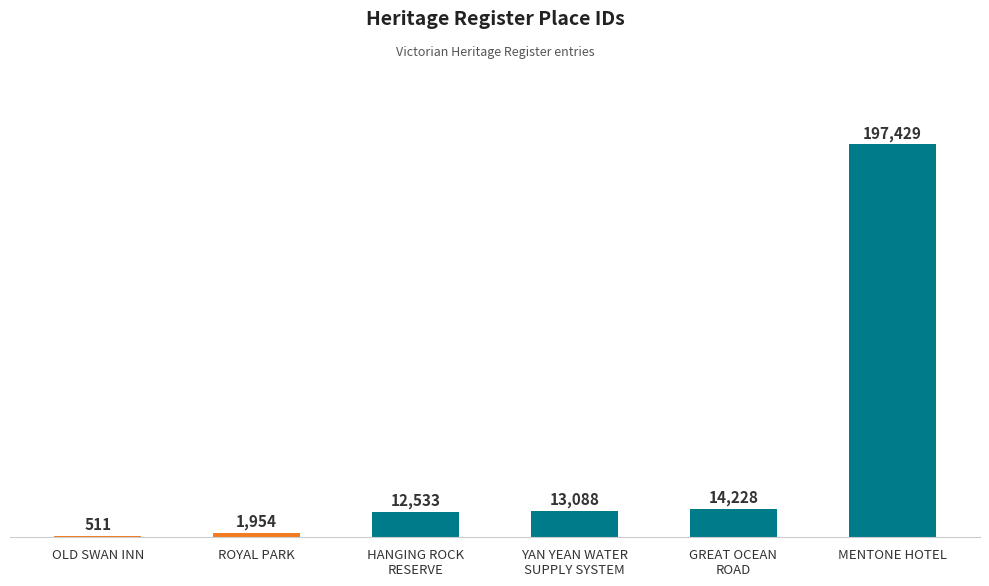

Reading left to right, list all the values displayed in this chart.

OLD SWAN INN=511	ROYAL PARK=1954	HANGING ROCK
RESERVE=12533	YAN YEAN WATER
SUPPLY SYSTEM=13088	GREAT OCEAN
ROAD=14228	MENTONE HOTEL=197429